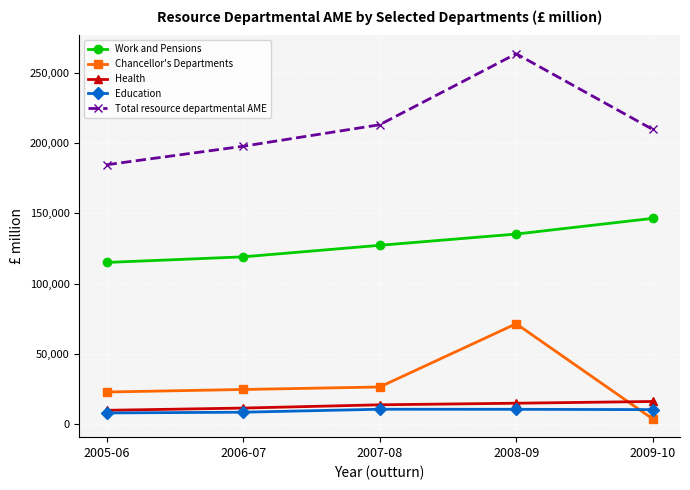

What is the label of the 1st point from the left?

2005-06